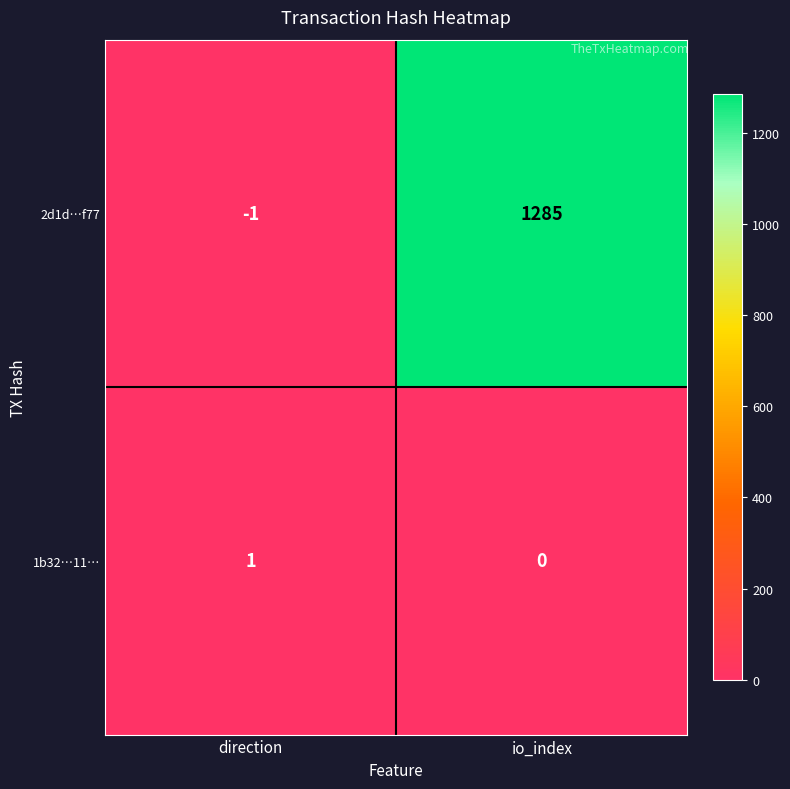

Reading right to left, list all the values displayed in this chart.

2d1d…f77: 1285	-1
1b32…11…: 0	1